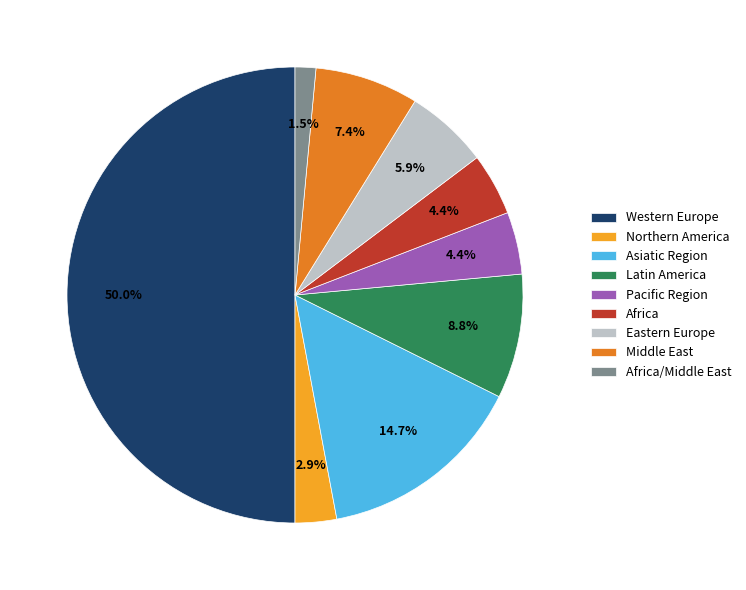

To the nearest percent, what percentage of the pie is Africa?

4%